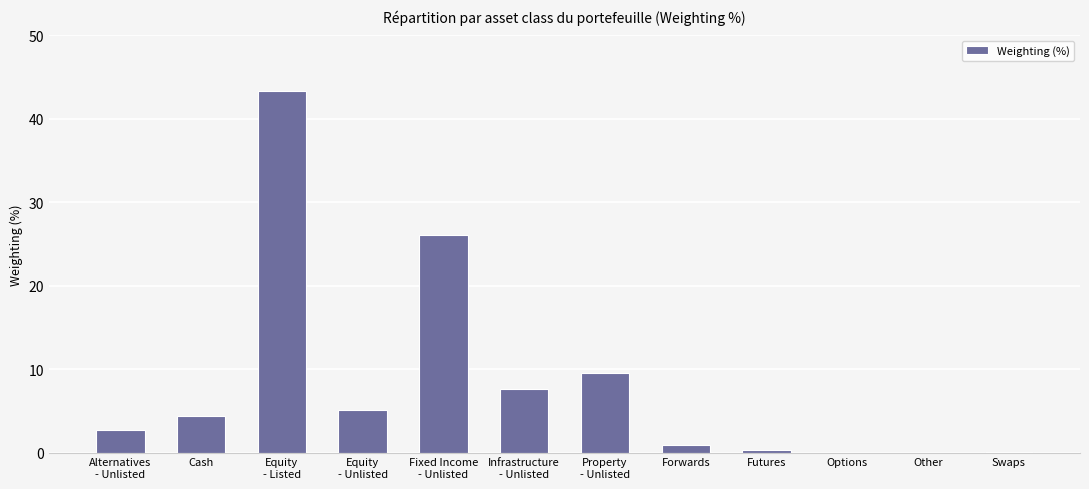

What is the sum of all values?

100.0